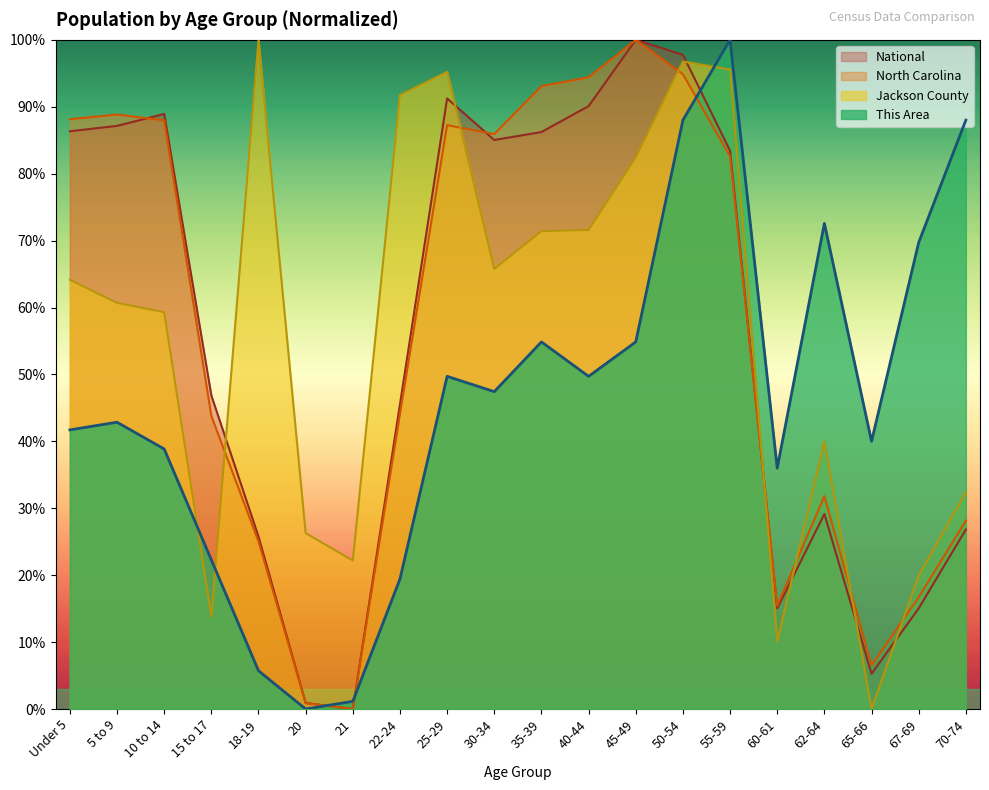

What is the label of the 3rd point from the left?

10 to 14